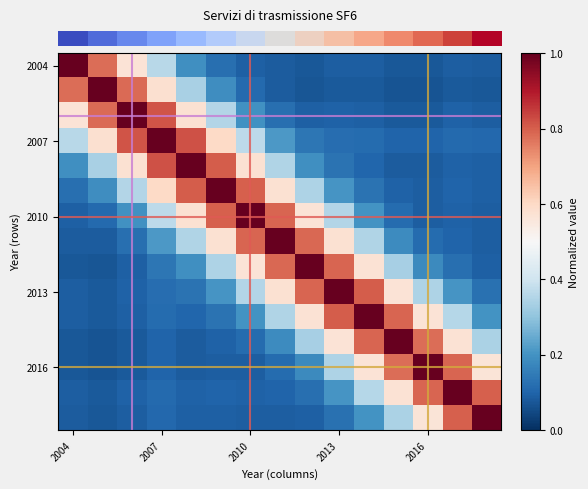

At which category does the chart reach its peak across all series?

2004